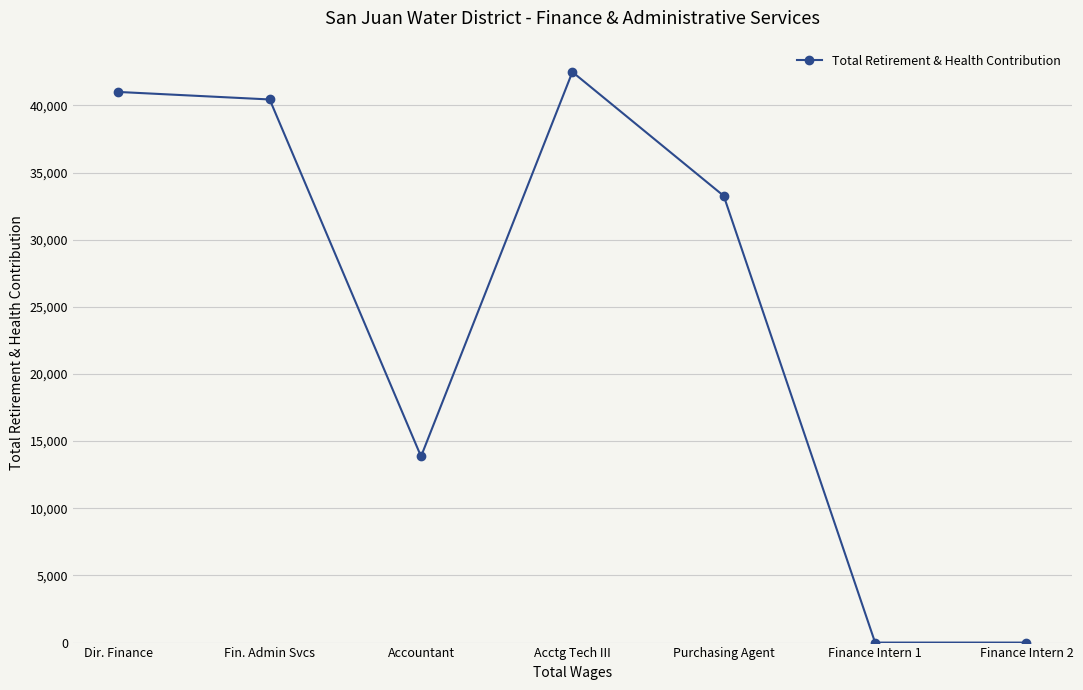

What is the difference between the second highest and minimum values?

41001